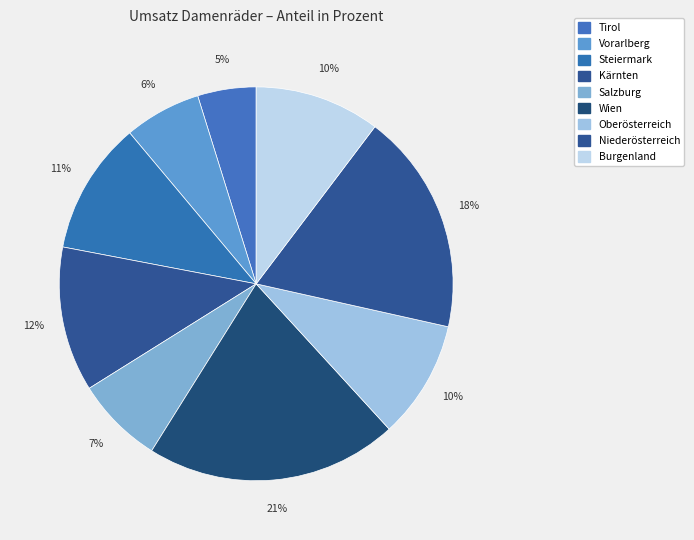

To the nearest percent, what is the combined percentage of Kärnten and Tirol?

17%